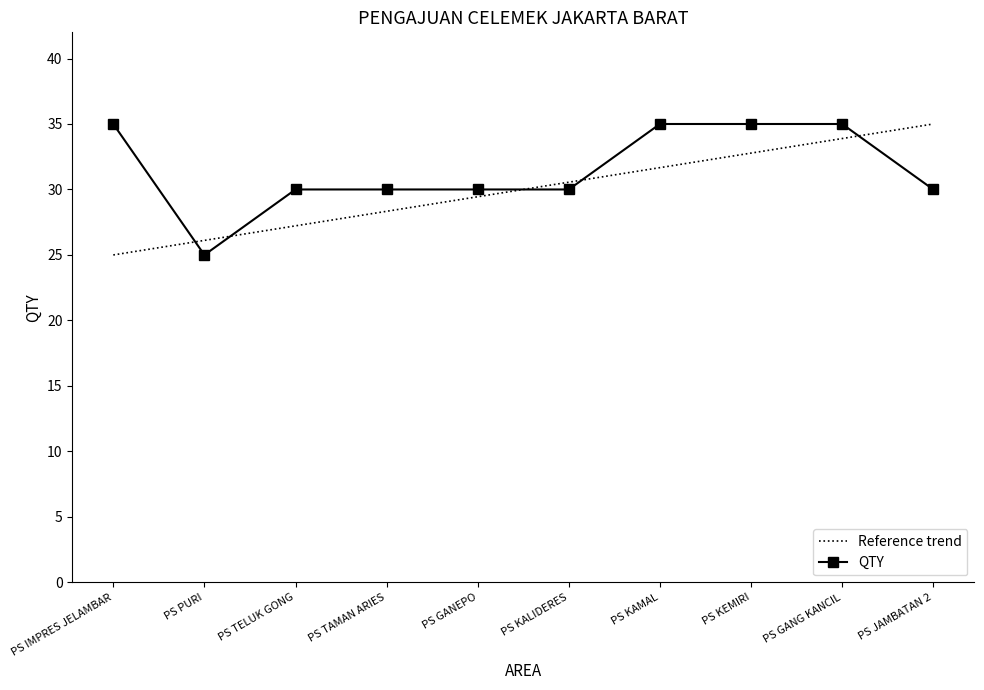

What is the label of the 9th point from the left?

PS GANG KANCIL